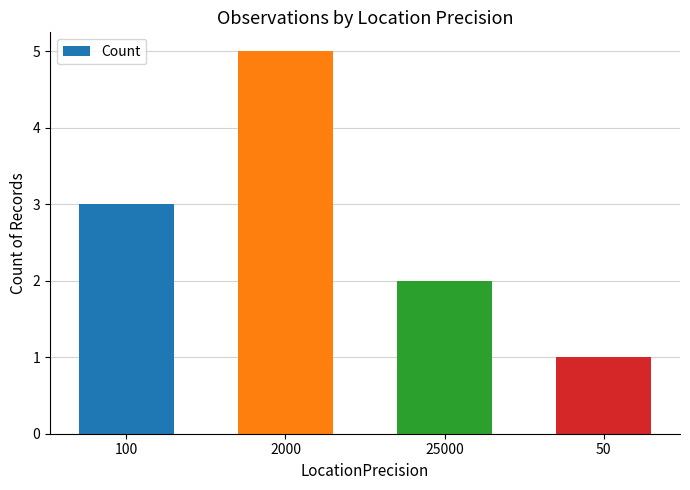

Rank the categories by value from highest to lowest.

2000, 100, 25000, 50